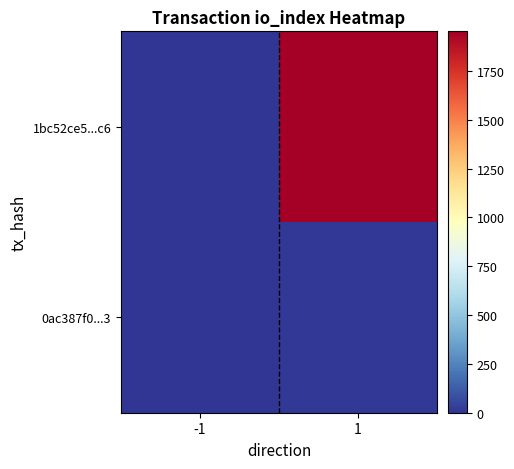

How many series are shown in this chart?

2